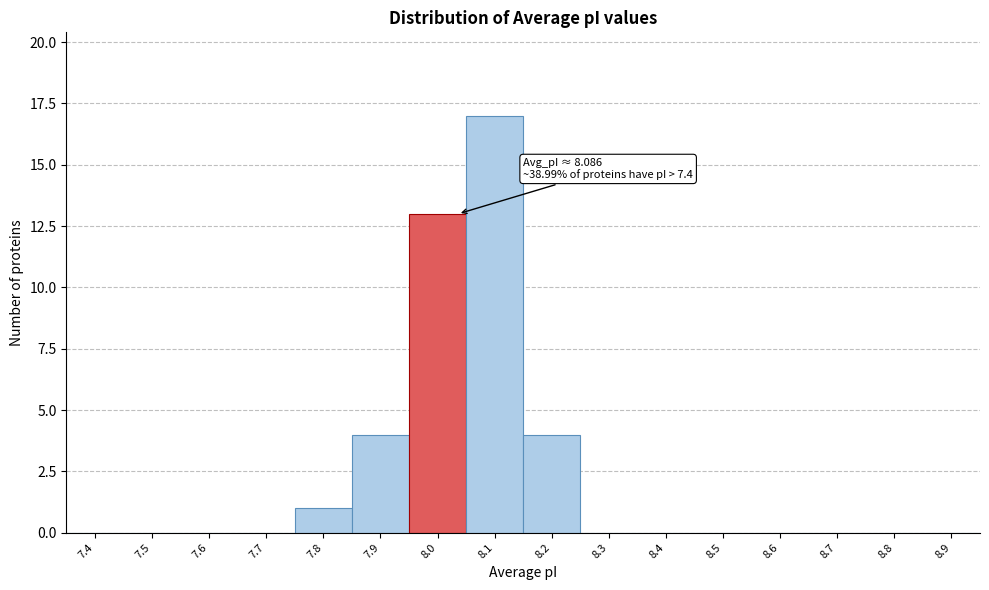

Reading left to right, extract all data points from this chart.

7.4=0	7.5=0	7.6=0	7.7=0	7.8=1	7.9=4	8.0=13	8.1=17	8.2=4	8.3=0	8.4=0	8.5=0	8.6=0	8.7=0	8.8=0	8.9=0